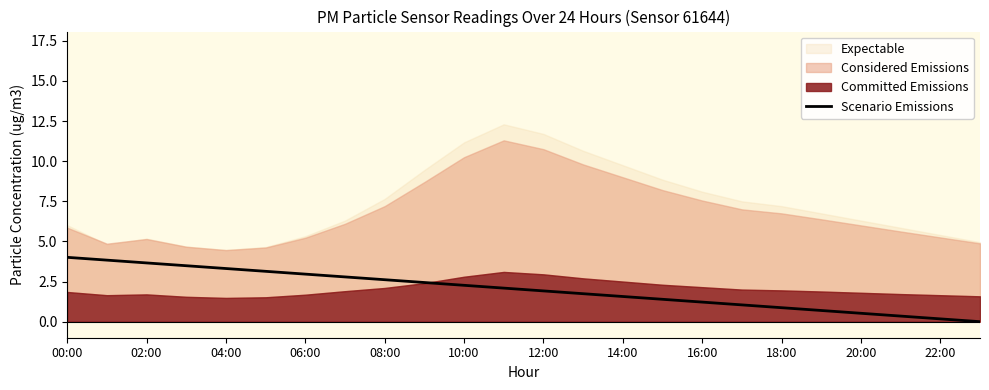

The value of Scenario Emissions at 02:00 is 3.7. True or false?

True